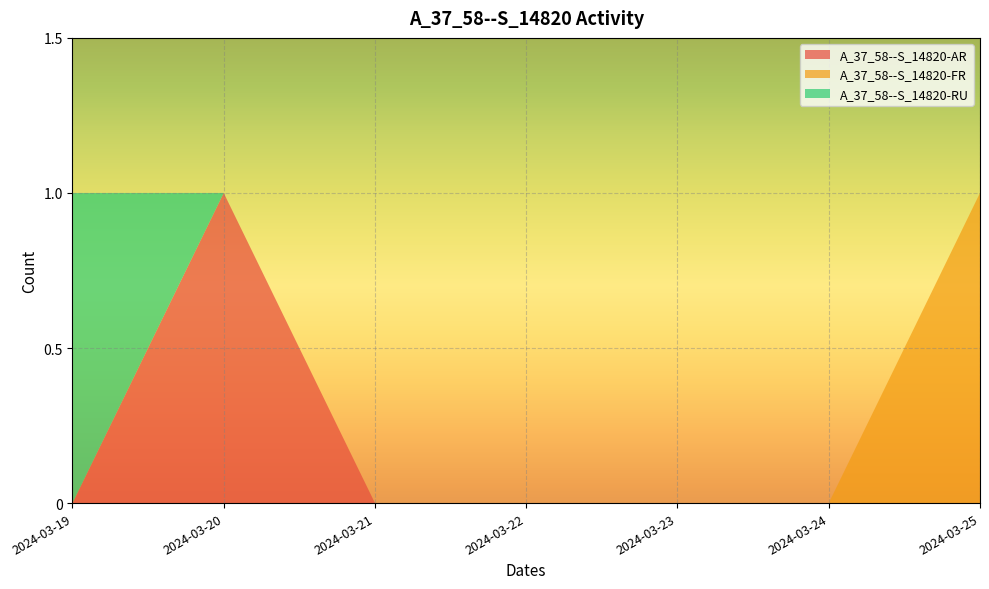

Reading left to right, list all the values displayed in this chart.

A_37_58--S_14820-AR: 2024-03-19=0	2024-03-20=1	2024-03-21=0	2024-03-22=0	2024-03-23=0	2024-03-24=0	2024-03-25=0
A_37_58--S_14820-FR: 2024-03-19=0	2024-03-20=0	2024-03-21=0	2024-03-22=0	2024-03-23=0	2024-03-24=0	2024-03-25=1
A_37_58--S_14820-RU: 2024-03-19=1	2024-03-20=0	2024-03-21=0	2024-03-22=0	2024-03-23=0	2024-03-24=0	2024-03-25=0